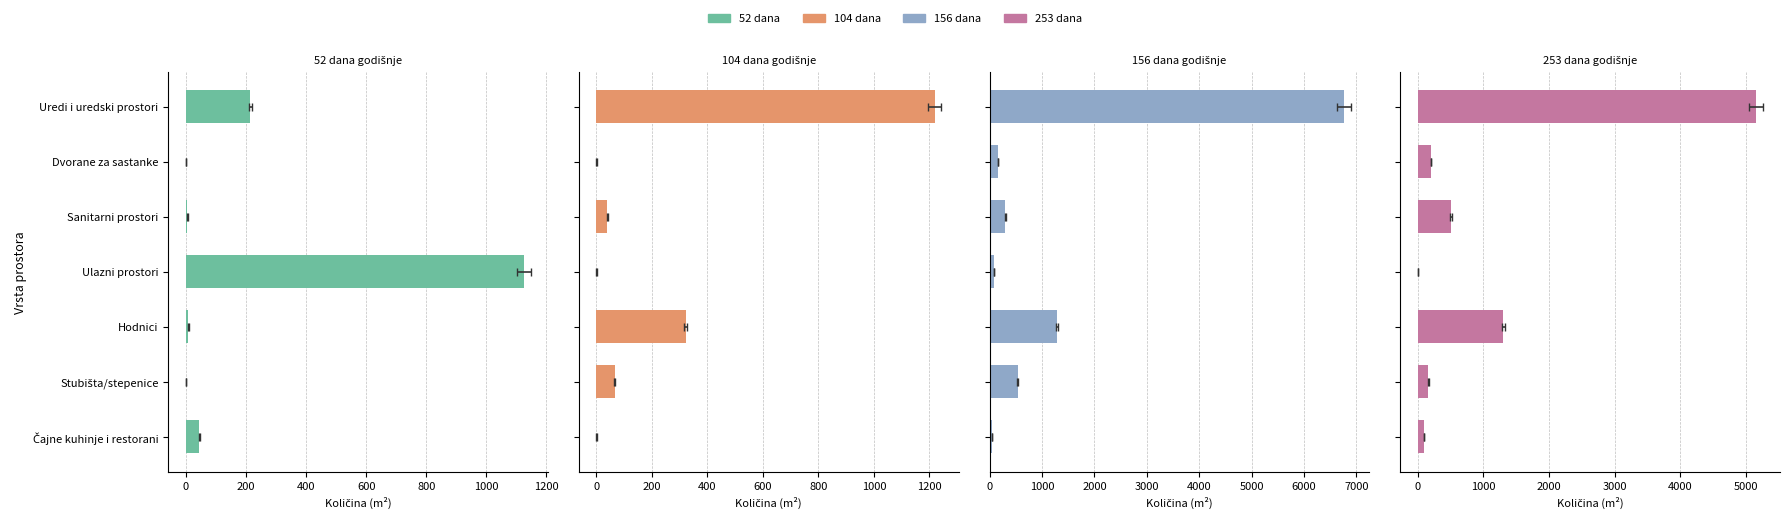

How many bars are there in total?

28